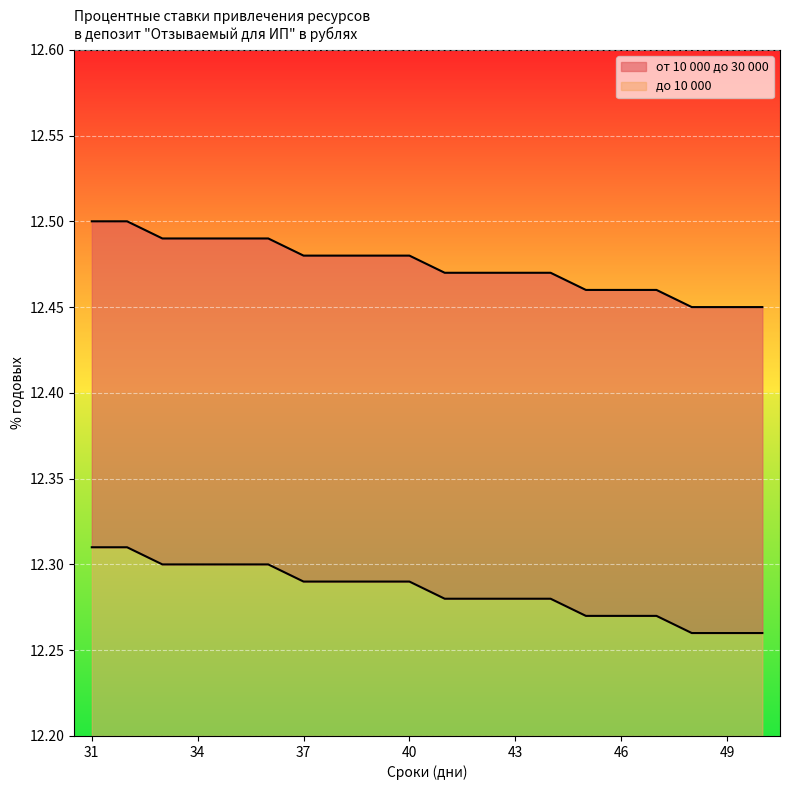

What are all the series names shown in the legend?

от 10 000 до 30 000, до 10 000